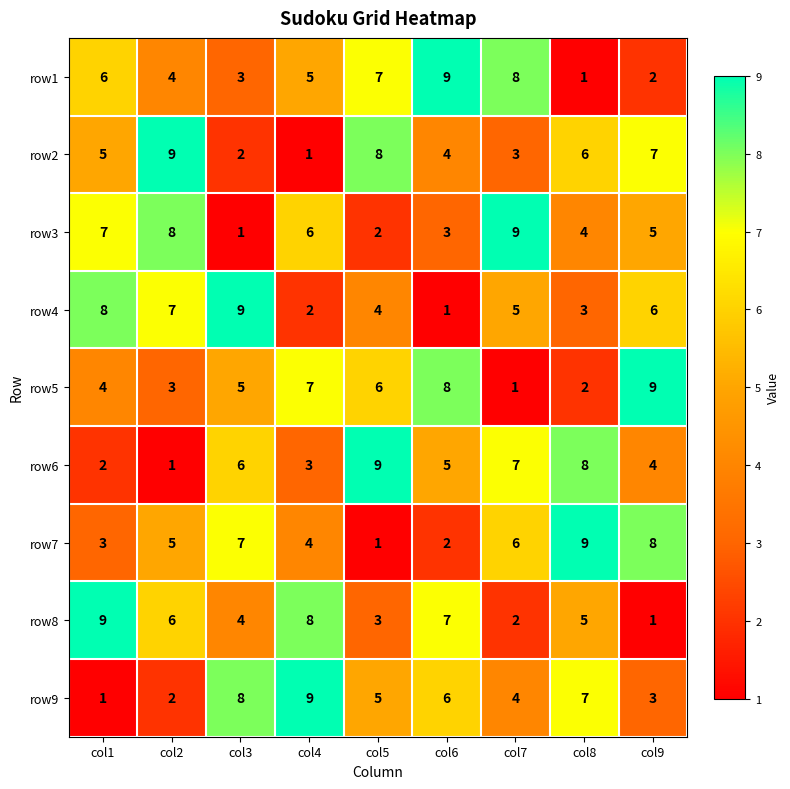

At col9, list the series in order from largest to smallest.

row5, row7, row2, row4, row3, row6, row9, row1, row8